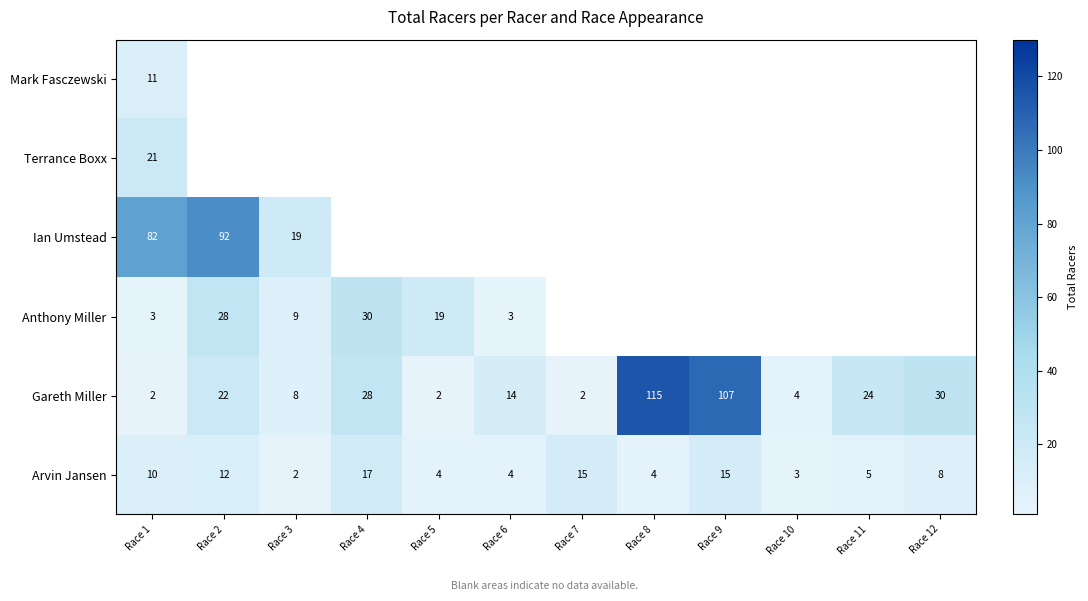

Is the value of Gareth Miller at Race 5 greater than the value of Arvin Jansen at Race 1?

No